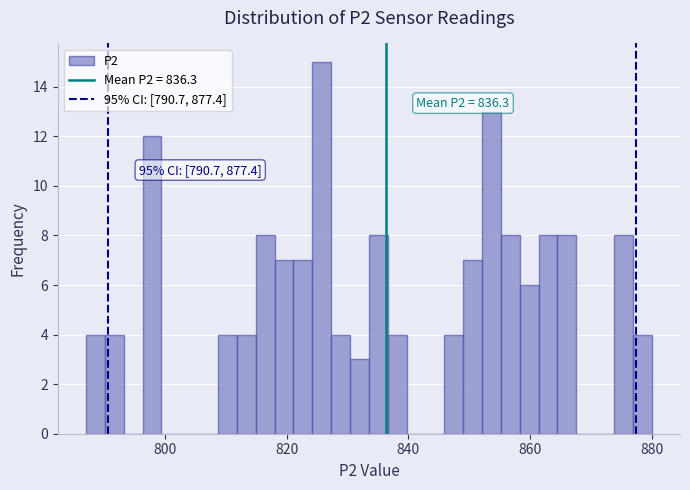

Read against the x-axis, roughly where is the centre of the tallest bar?

826